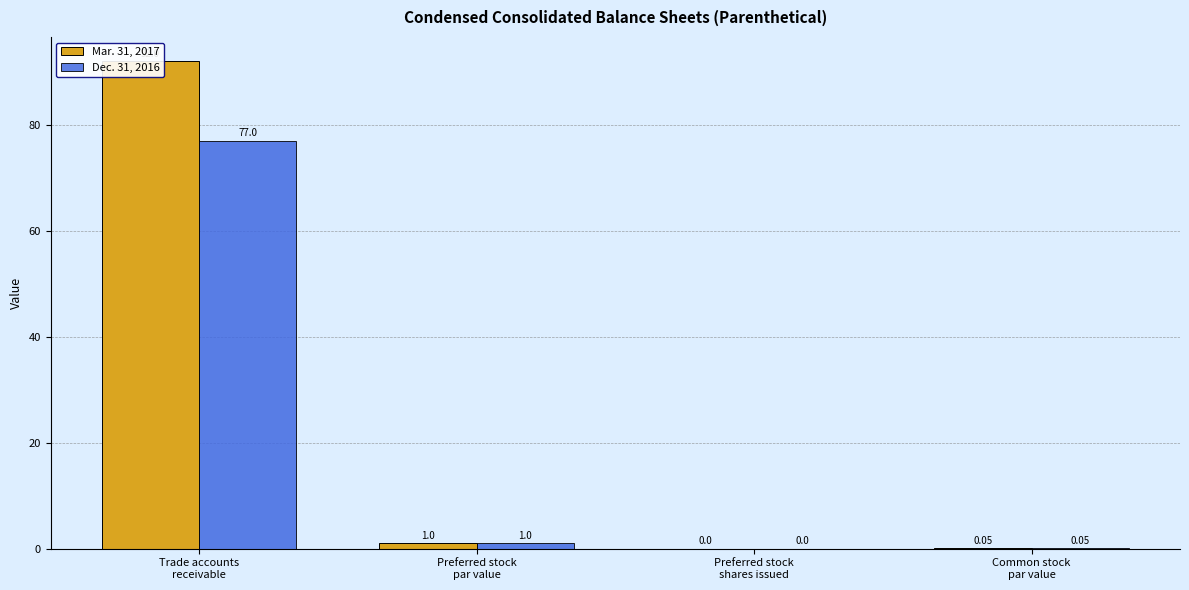

Is it true that Dec. 31, 2016 equals -36.8 at Preferred stock
shares issued?

False